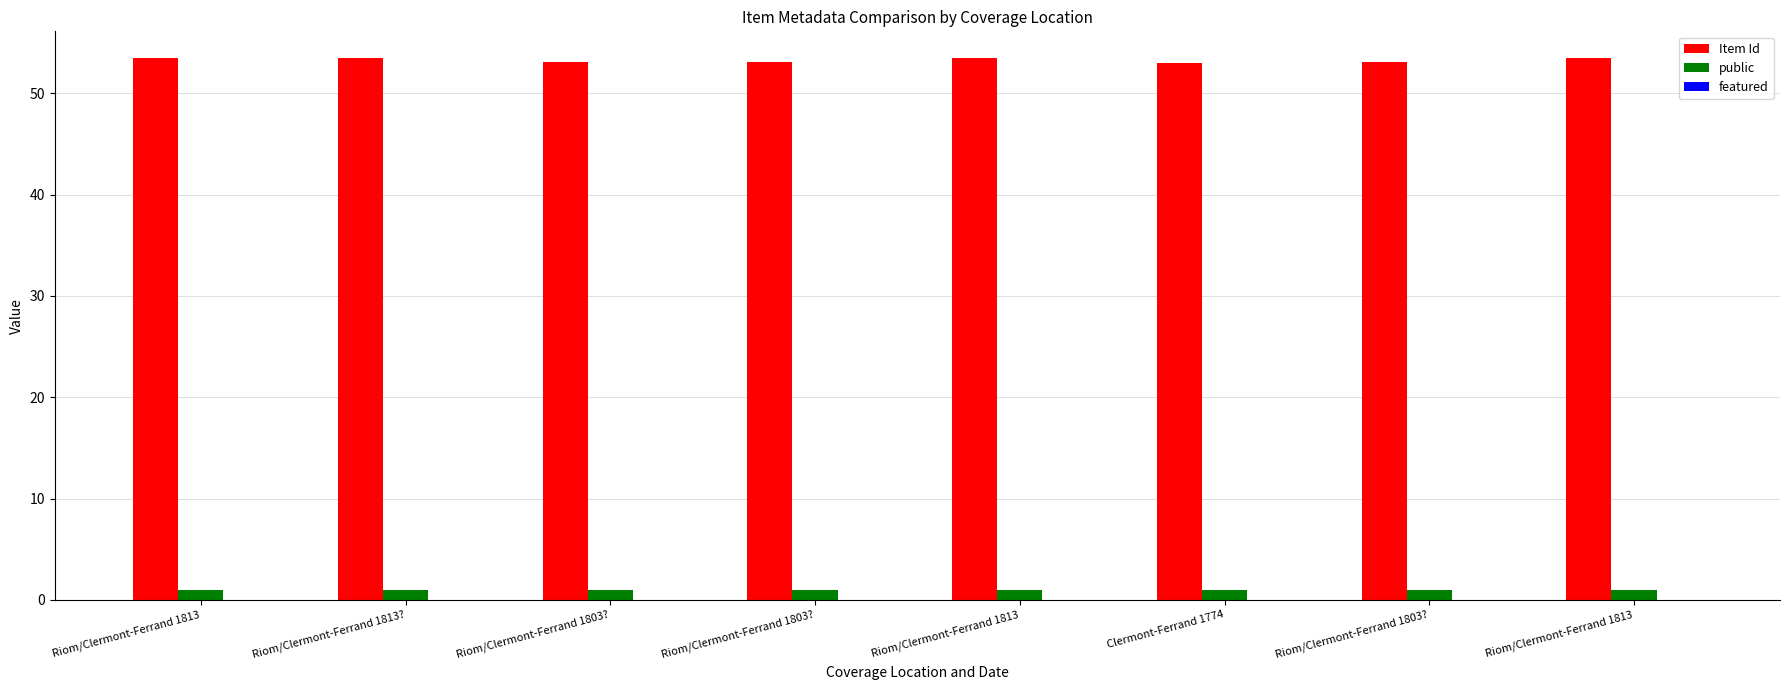

How many categories are shown in the chart?

8